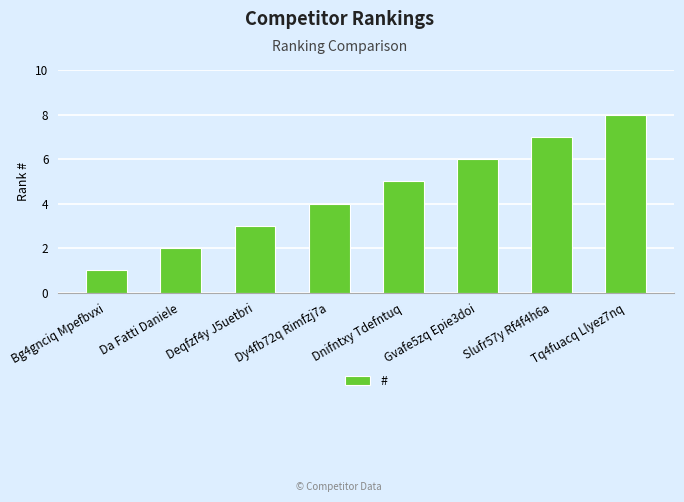

What is the label of the 2nd bar from the right?

Slufr57y Rf4f4h6a